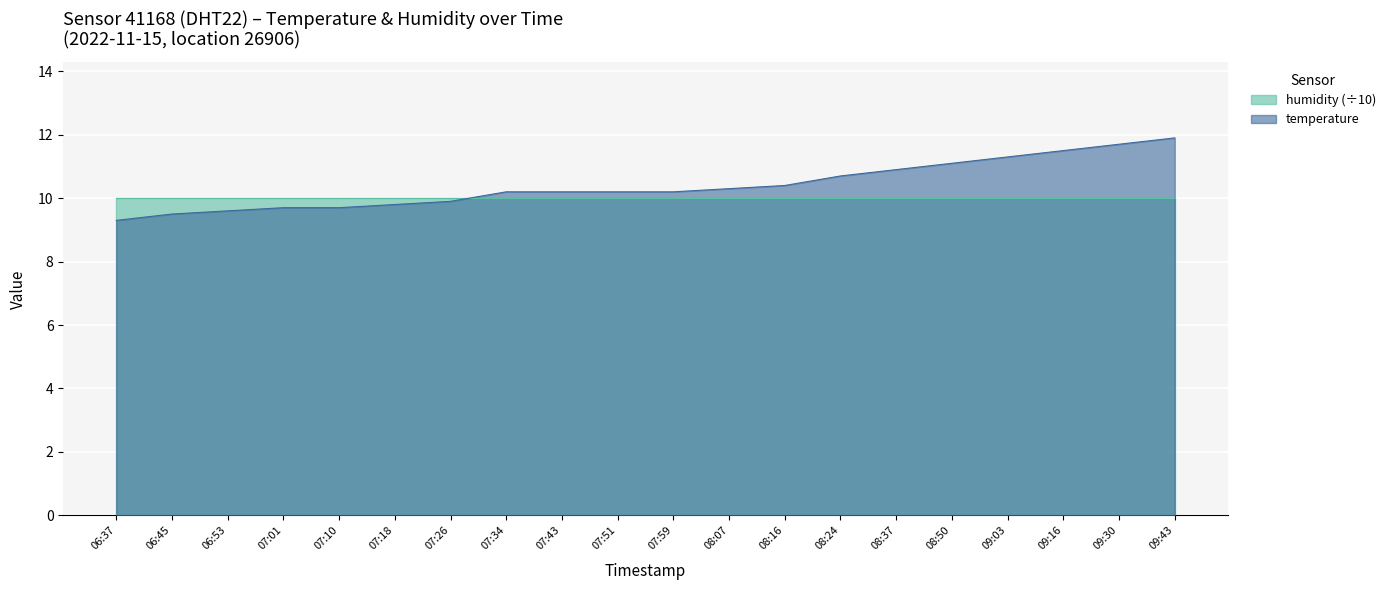

Which category has the highest value across all series?

09:43